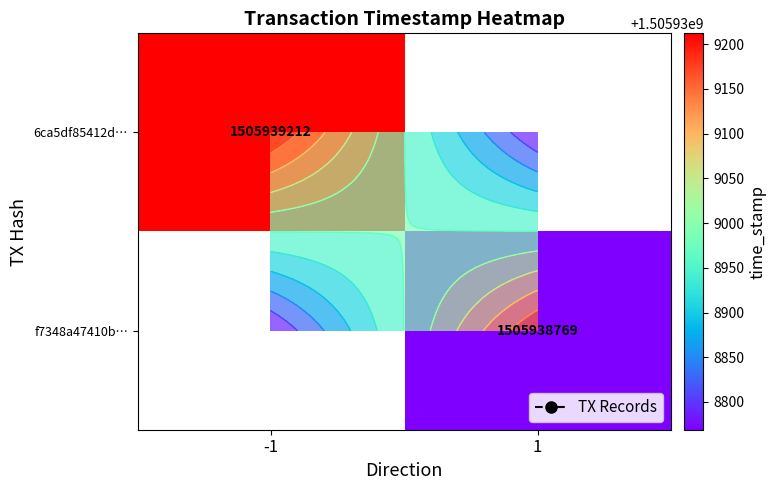

Which has a higher value, time_stamp or direction?

time_stamp